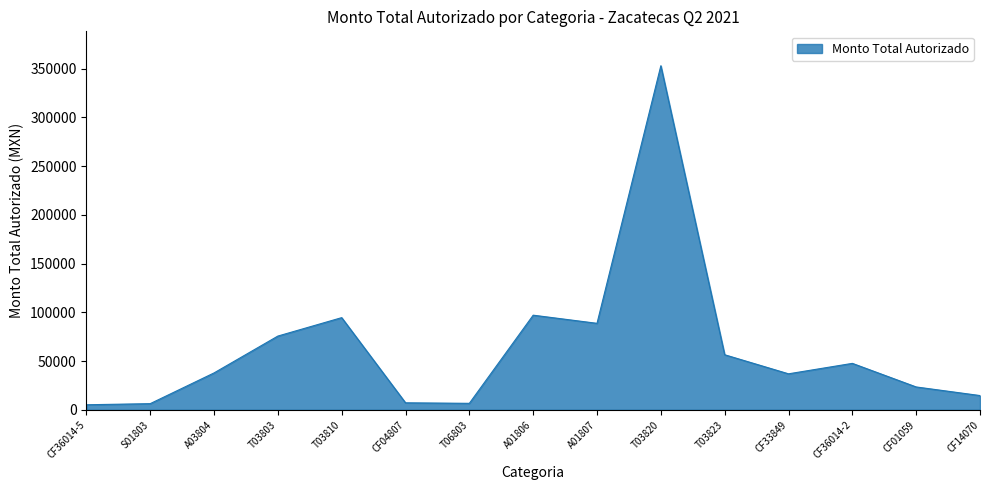

What is the ratio of the value at T03820 to the value at T03810?

3.7